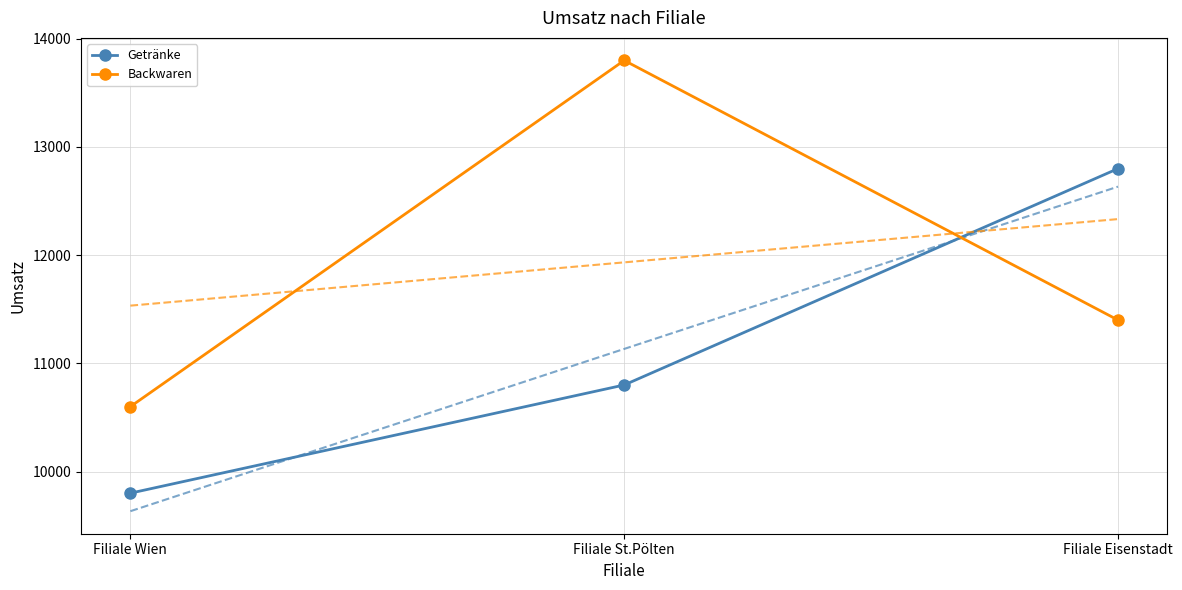

What is the average value of the Getränke series?

11133